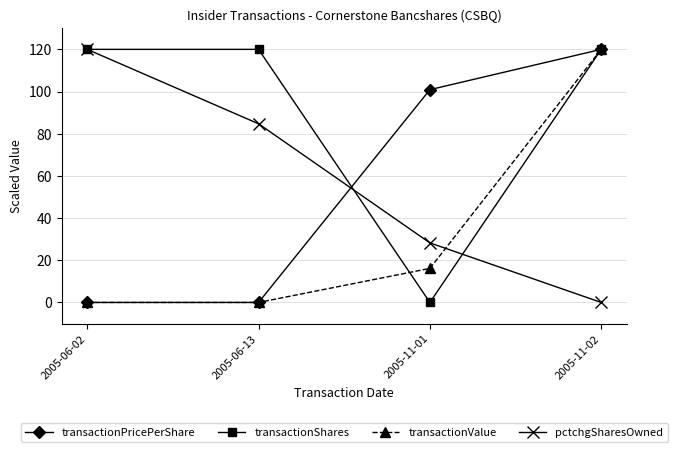

At which label does transactionValue reach its peak?

2005-11-02